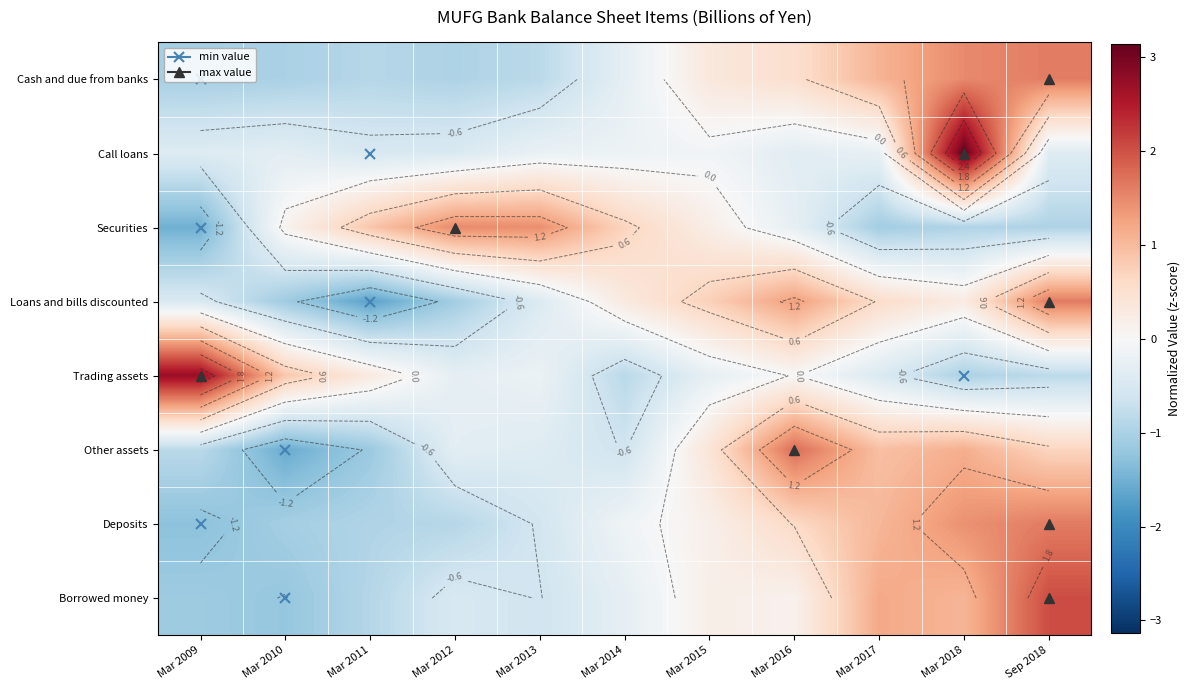

List the labels in order of Borrowed money value, largest first.

Sep 2018, Mar 2017, Mar 2018, Mar 2015, Mar 2016, Mar 2014, Mar 2012, Mar 2013, Mar 2011, Mar 2009, Mar 2010